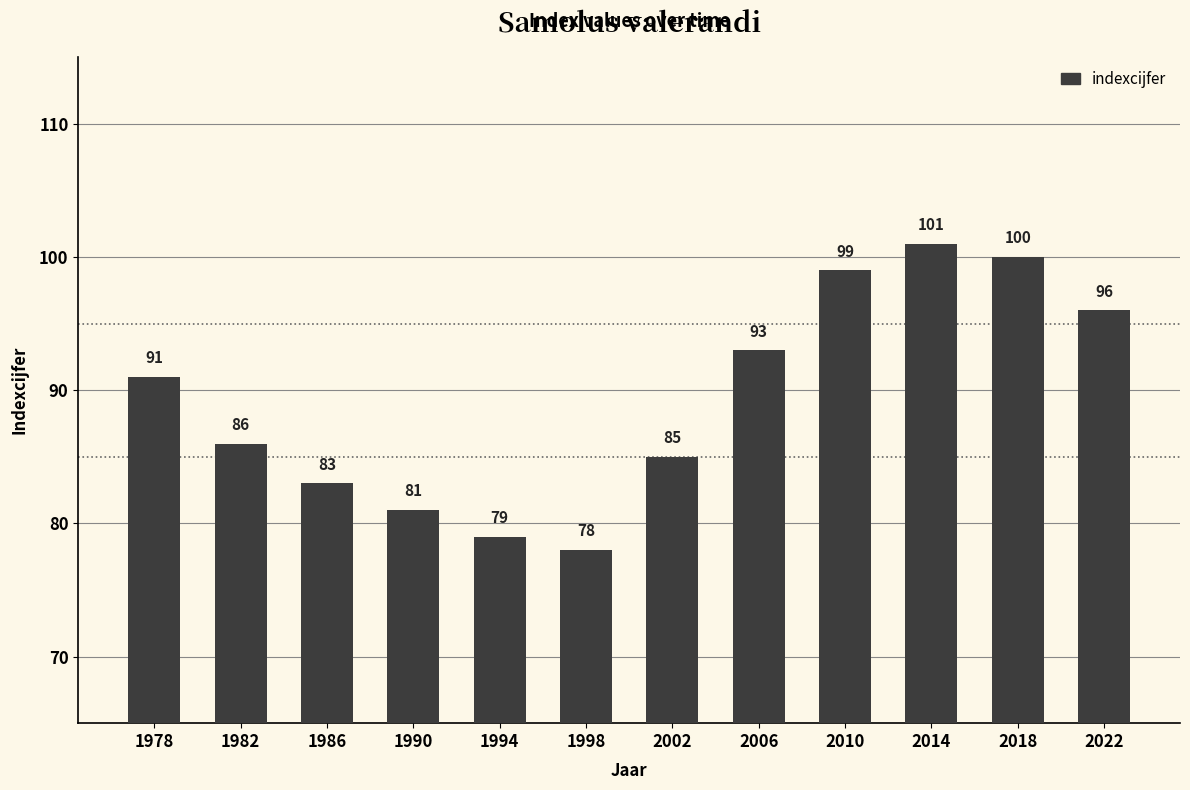

List the labels in order of value, largest first.

2014, 2018, 2010, 2022, 2006, 1978, 1982, 2002, 1986, 1990, 1994, 1998